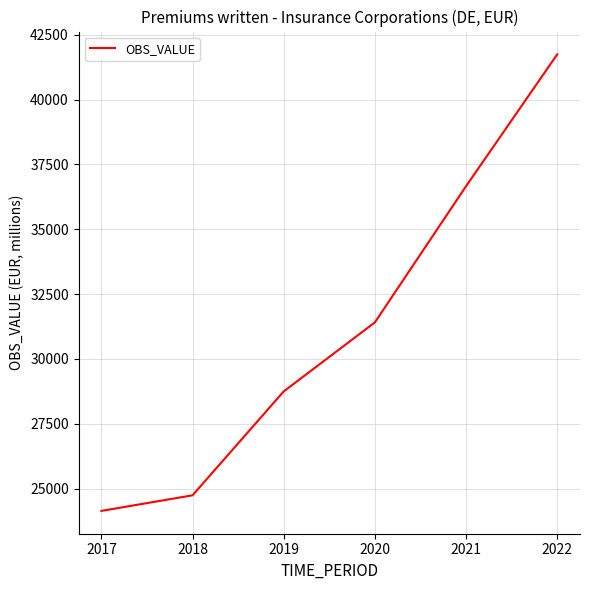

What is the minimum value shown in the chart?

24138